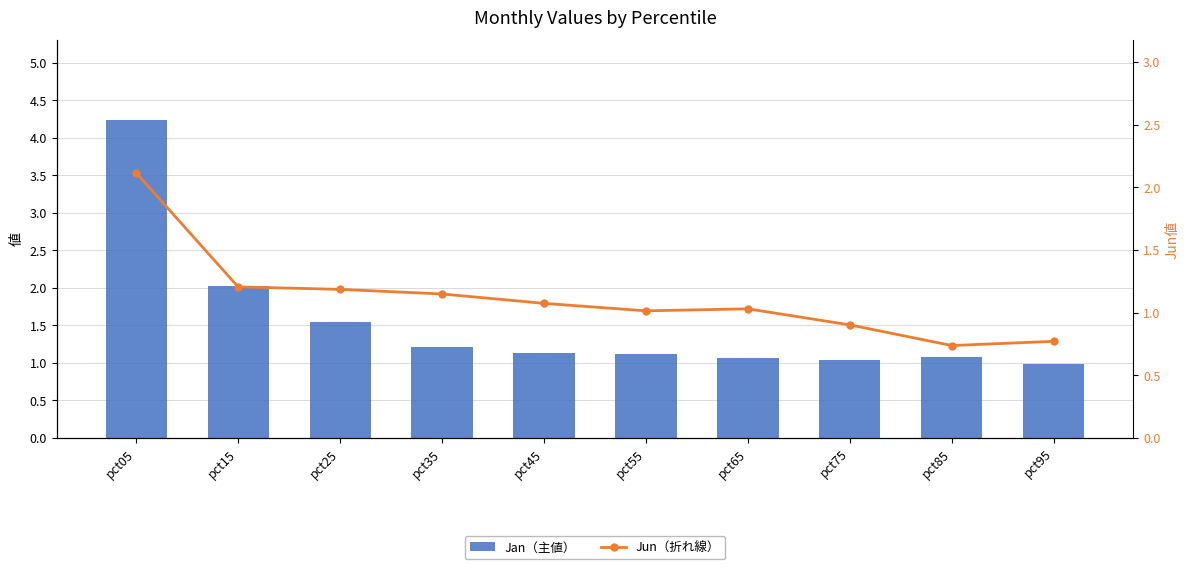

What is the minimum value for Jan（主値）?

1.0